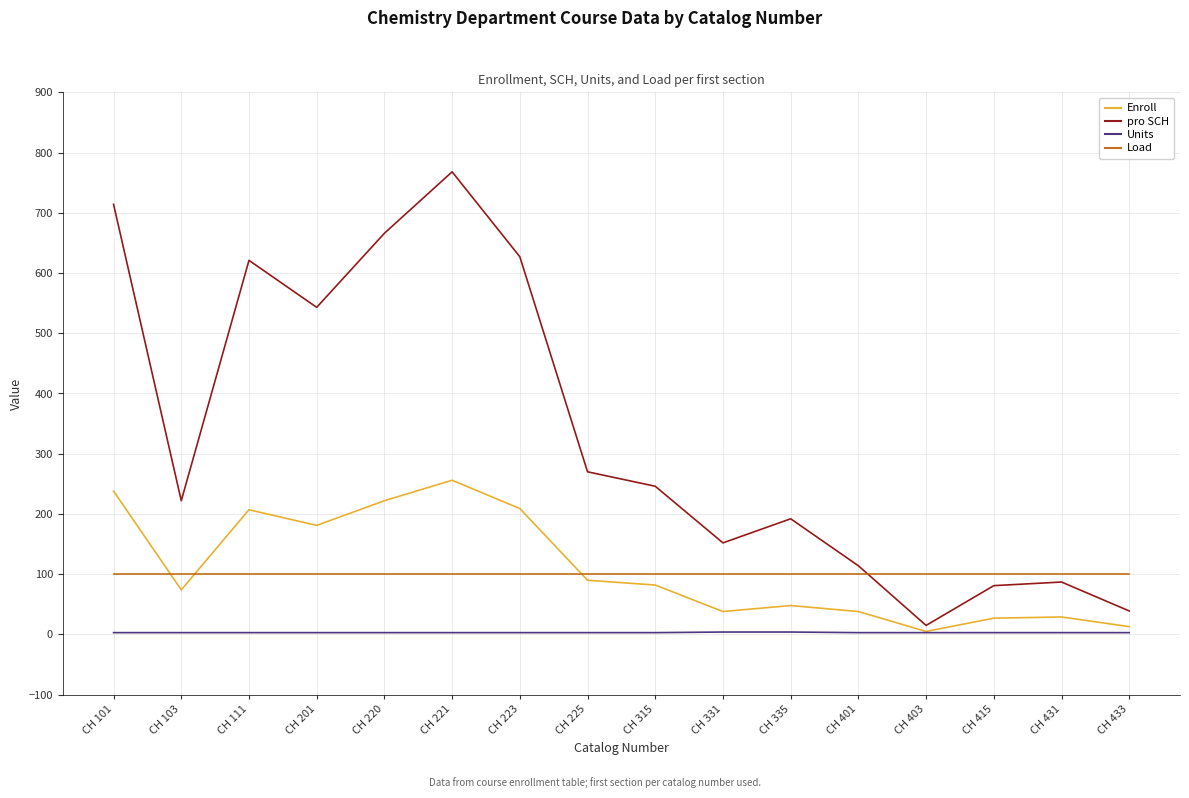

What is the sum of the Units values at CH 103 and CH 201?

6